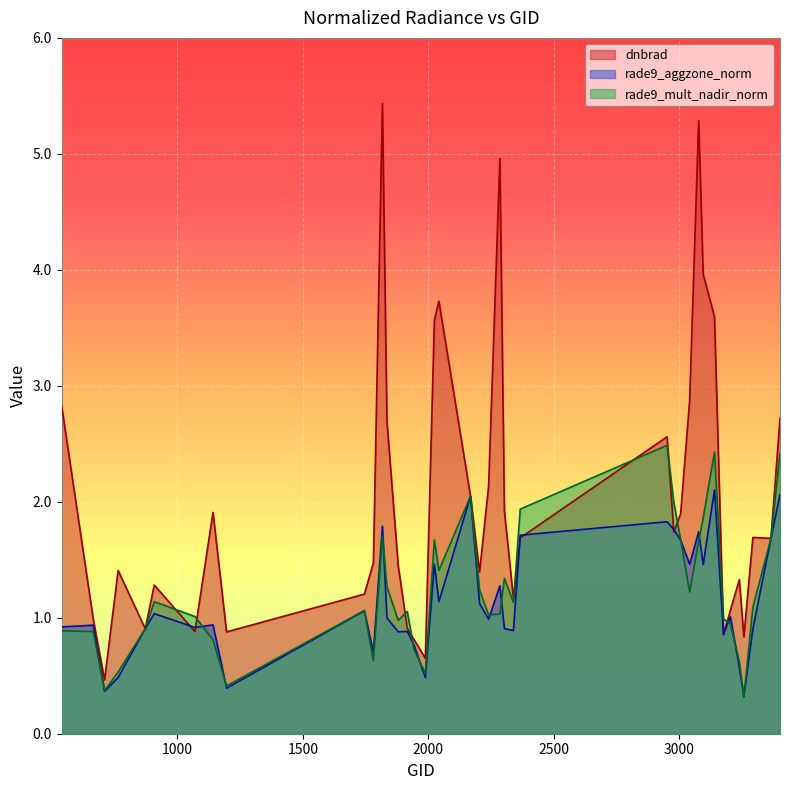

What is the spread (max minus min) of values at 1943?

0.1